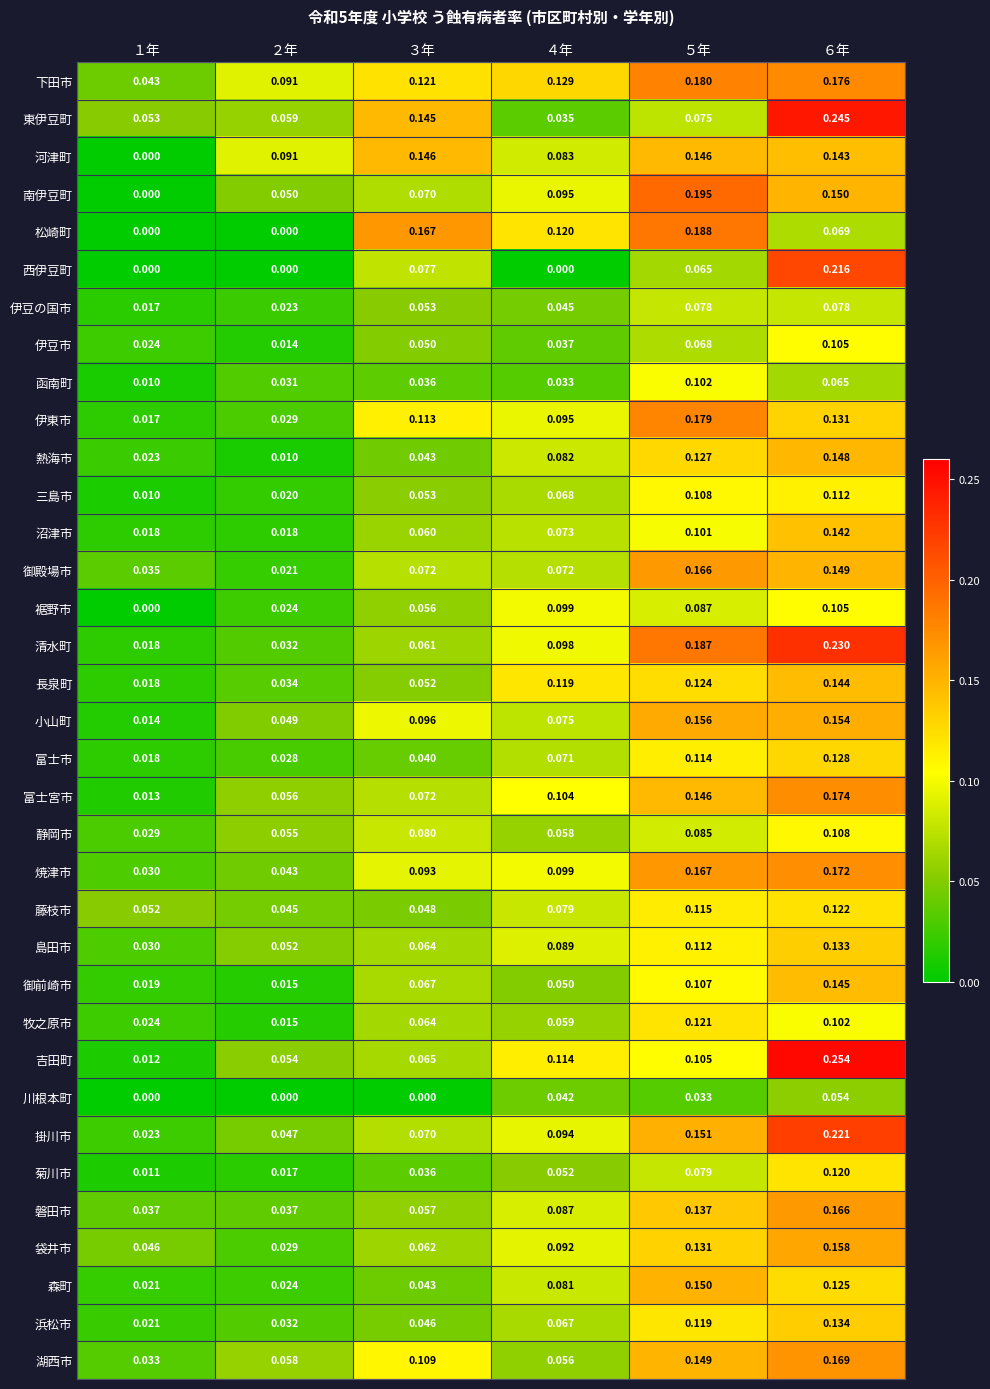

Which series has the largest total across all categories?

下田市